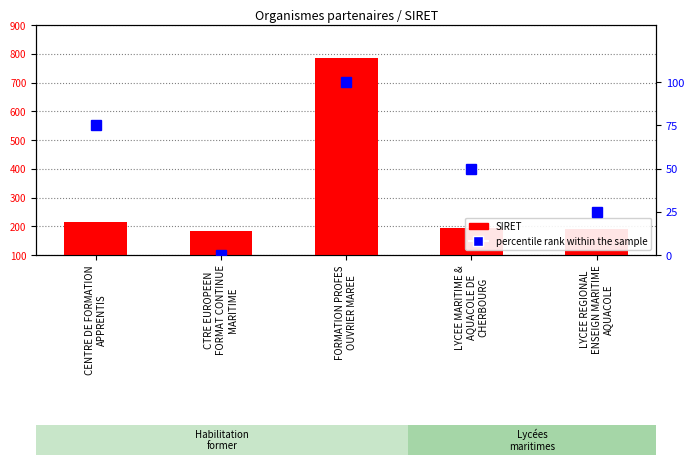

Which series has the largest range (max minus min)?

SIRET